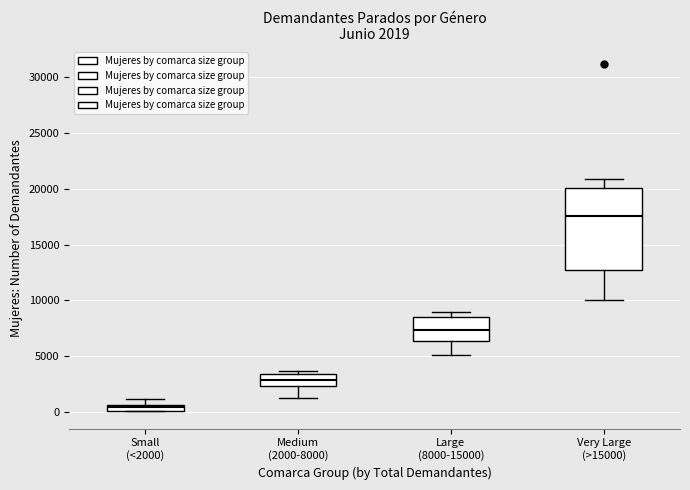

Which box has the highest median line?

Very Large (>15000)